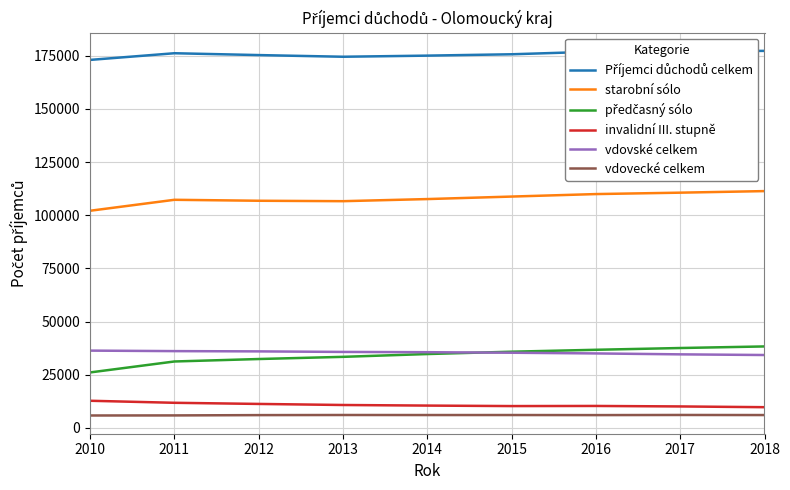

What is the spread (max minus min) of values at 2018?

171229